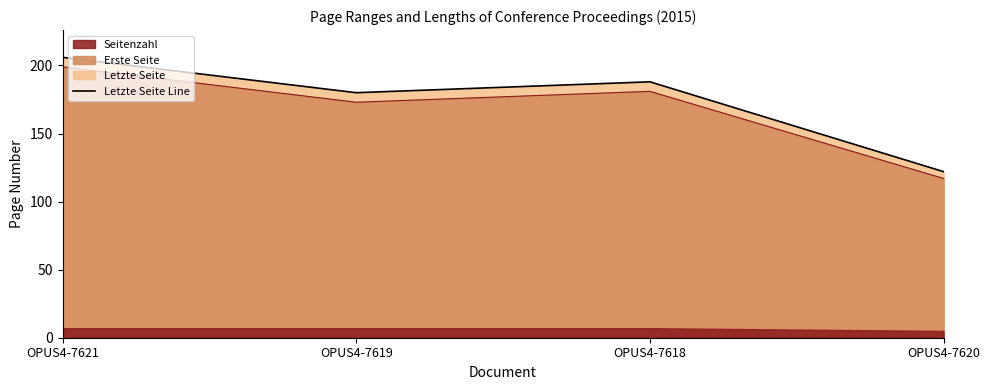

What is the highest value of the Letzte Seite series?

206